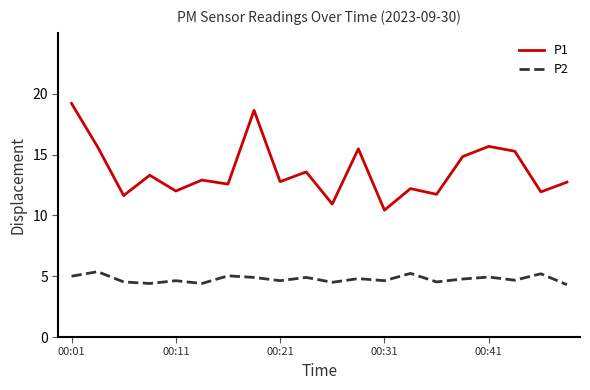

True or false: P1 and P2 intersect in this chart.

False